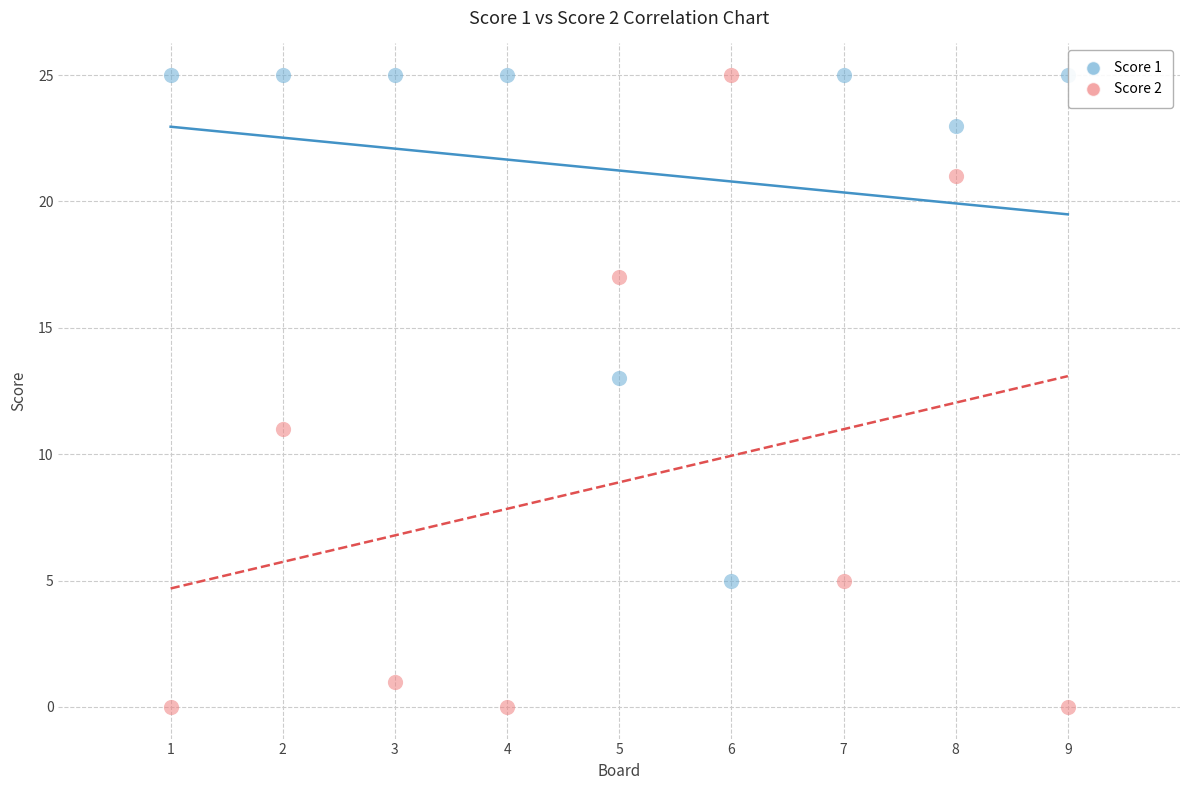

Across all data points, what is the range of X values (max minus min)?

8